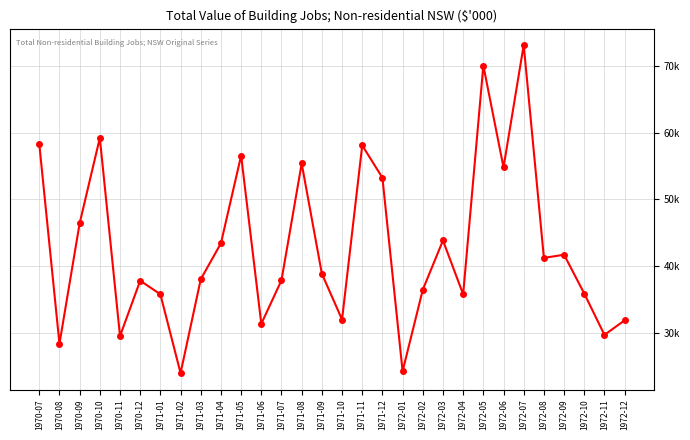

Rank the categories by value from lowest to highest.

1971-02, 1972-01, 1970-08, 1970-11, 1972-11, 1971-06, 1972-12, 1971-10, 1971-01, 1972-04, 1972-10, 1972-02, 1970-12, 1971-07, 1971-03, 1971-09, 1972-08, 1972-09, 1971-04, 1972-03, 1970-09, 1971-12, 1972-06, 1971-08, 1971-05, 1971-11, 1970-07, 1970-10, 1972-05, 1972-07